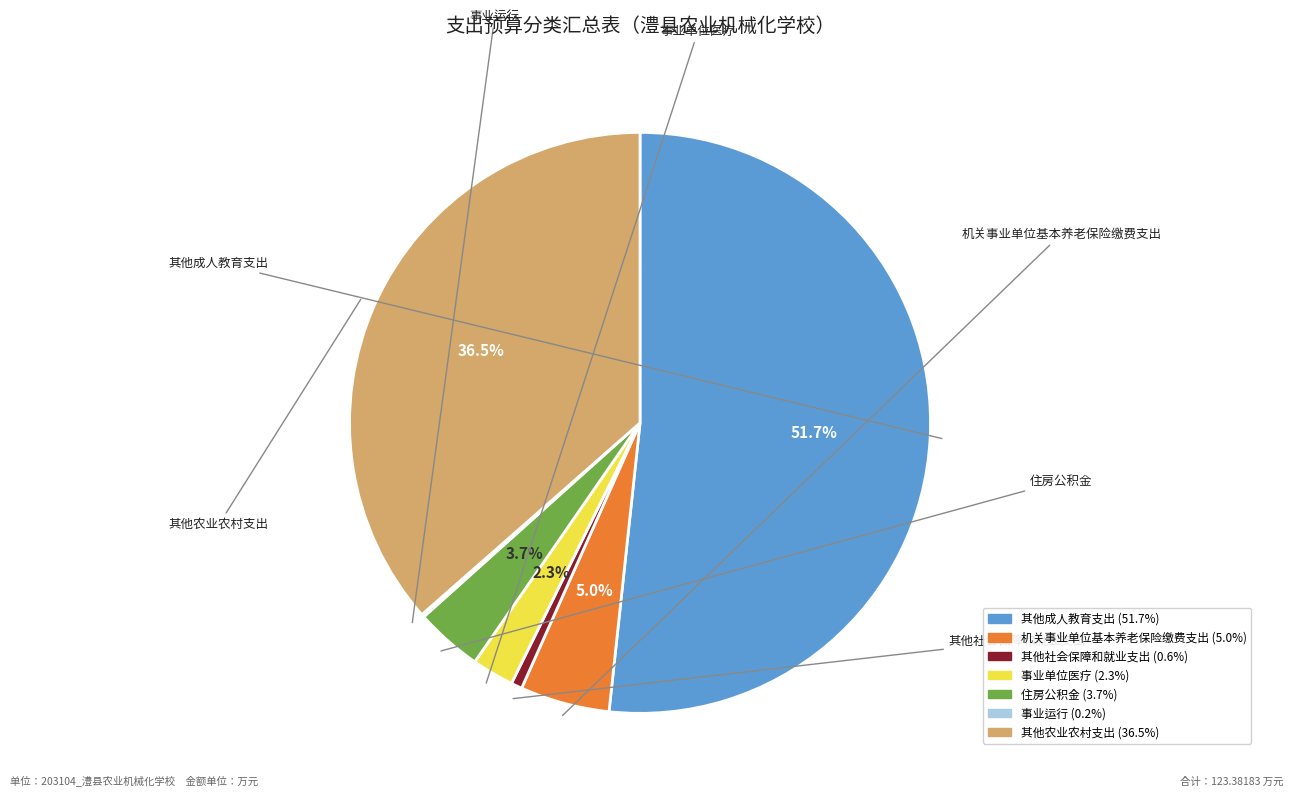

True or false: 其他社会保障和就业支出 accounts for 1% of the total.

True